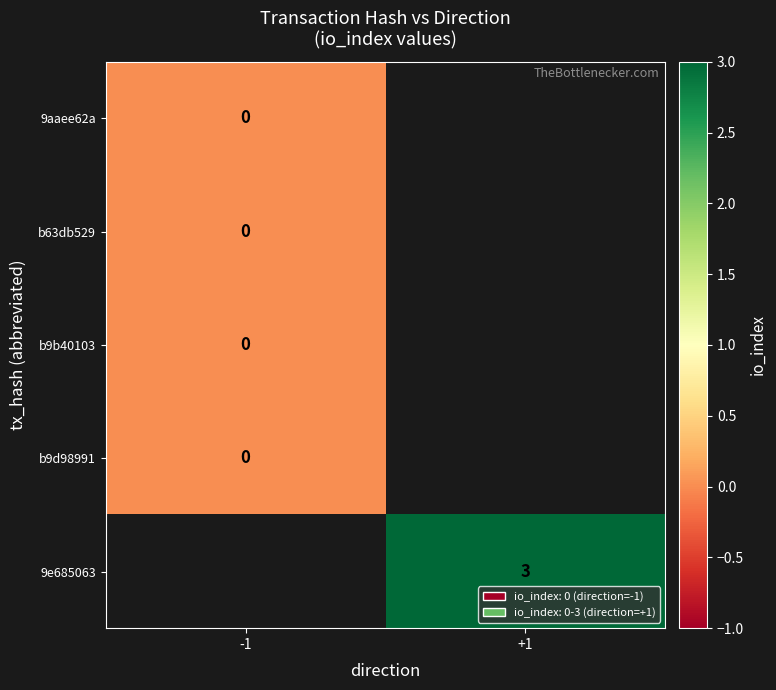

The value of 9e685063 at +1 is 5. True or false?

False